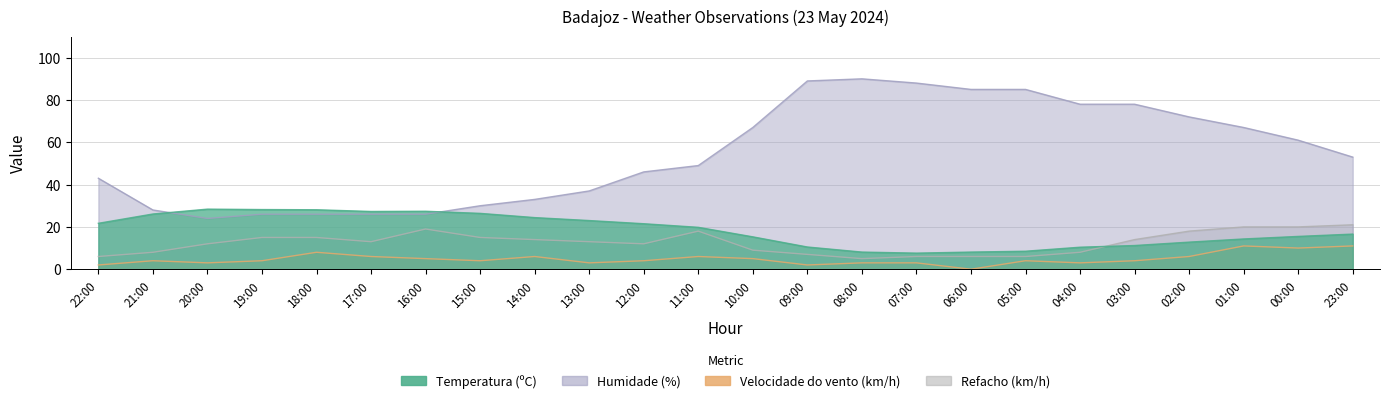

What is the difference between the Humidade (%) values at 01:00 and 20:00?

43.0